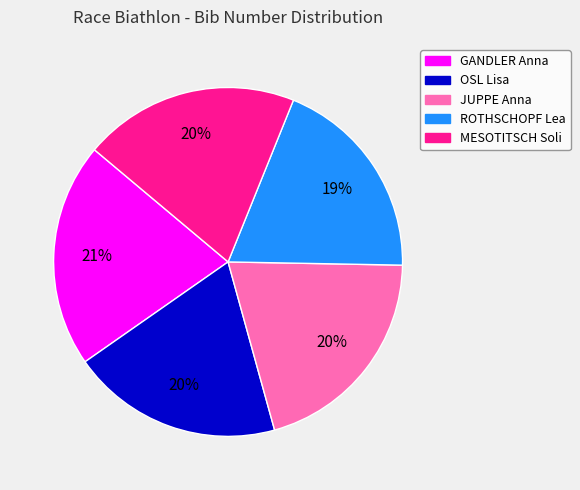

How many segments does this pie chart have?

5